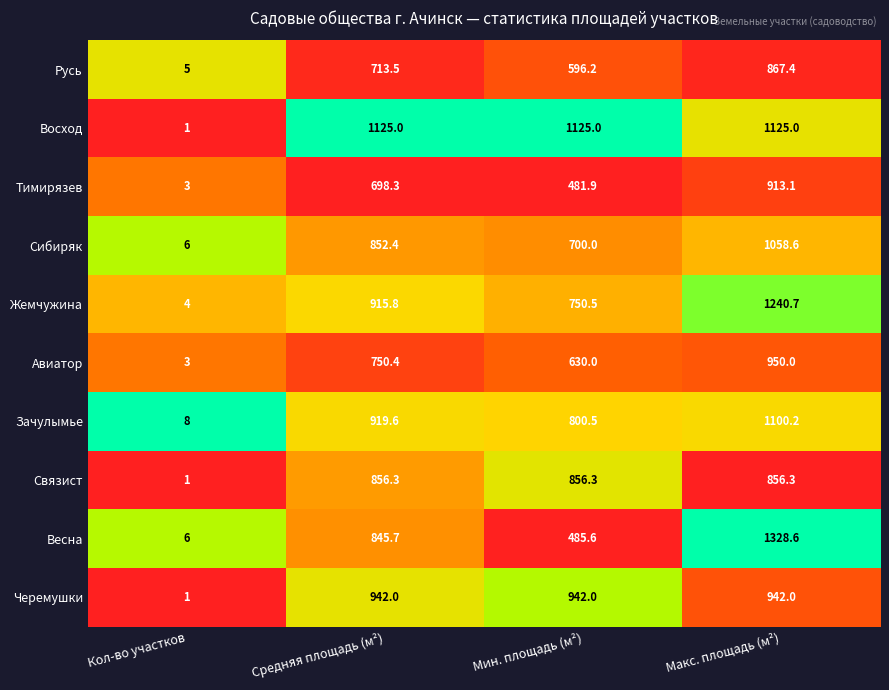

List the labels in order of Сибиряк value, smallest first.

Кол-во участков, Мин. площадь (м²), Средняя площадь (м²), Макс. площадь (м²)